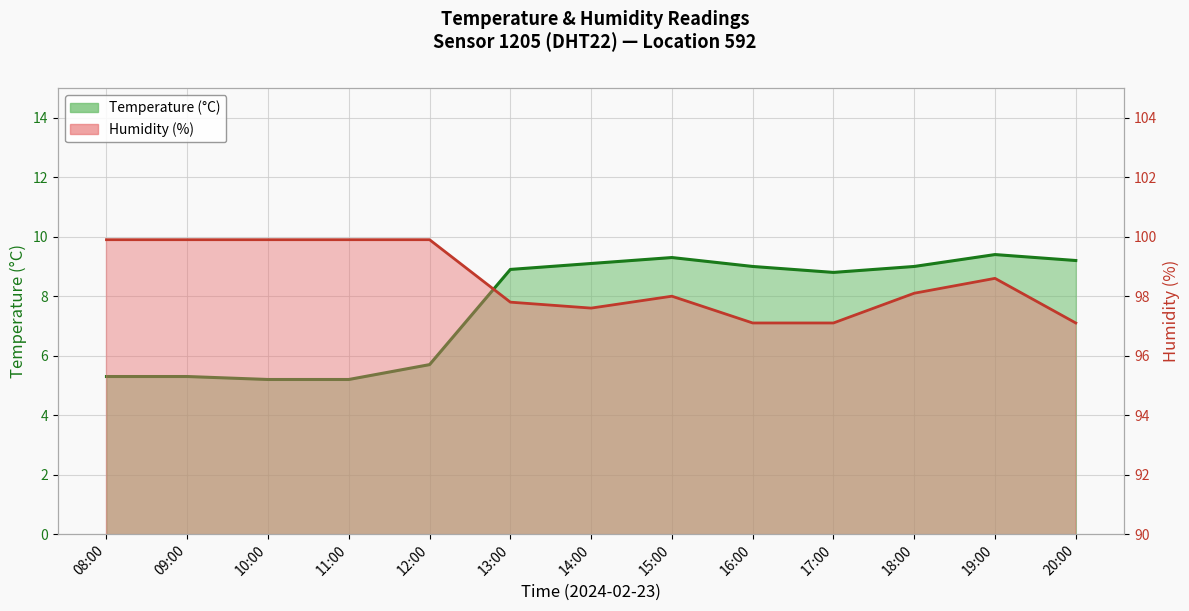

What are all the series names shown in the legend?

temperature, humidity